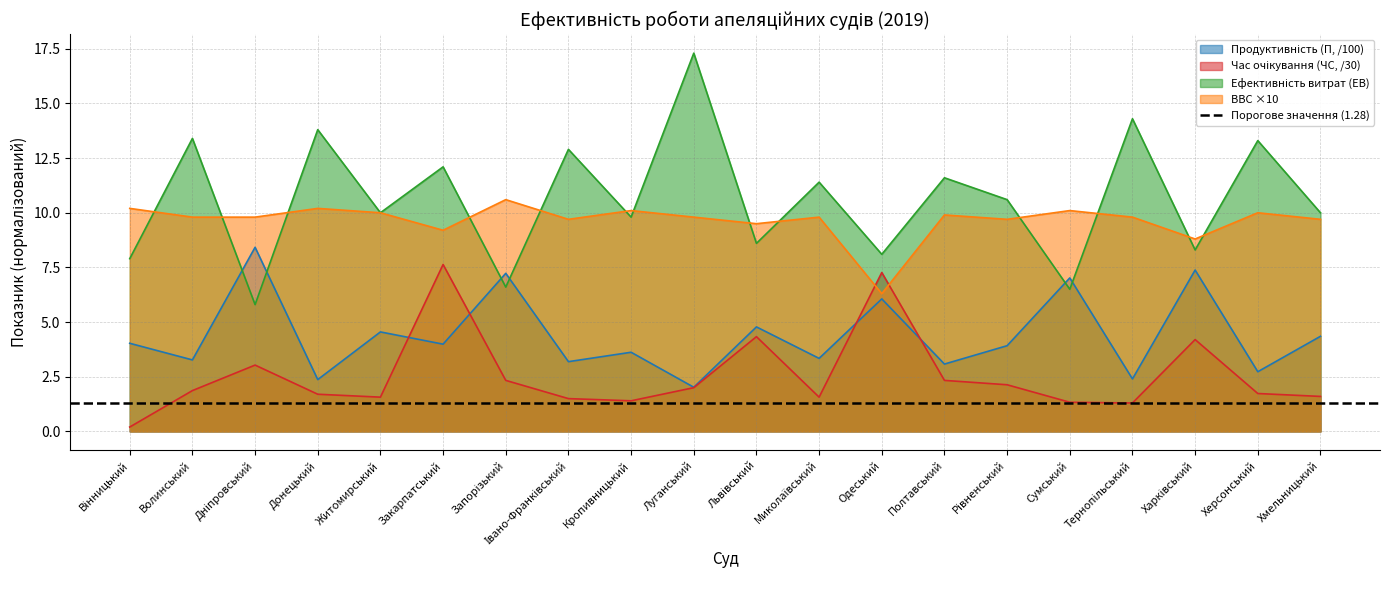

True or false: Продуктивність (П) has a value of 3.2 at Івано-Франківський.

True